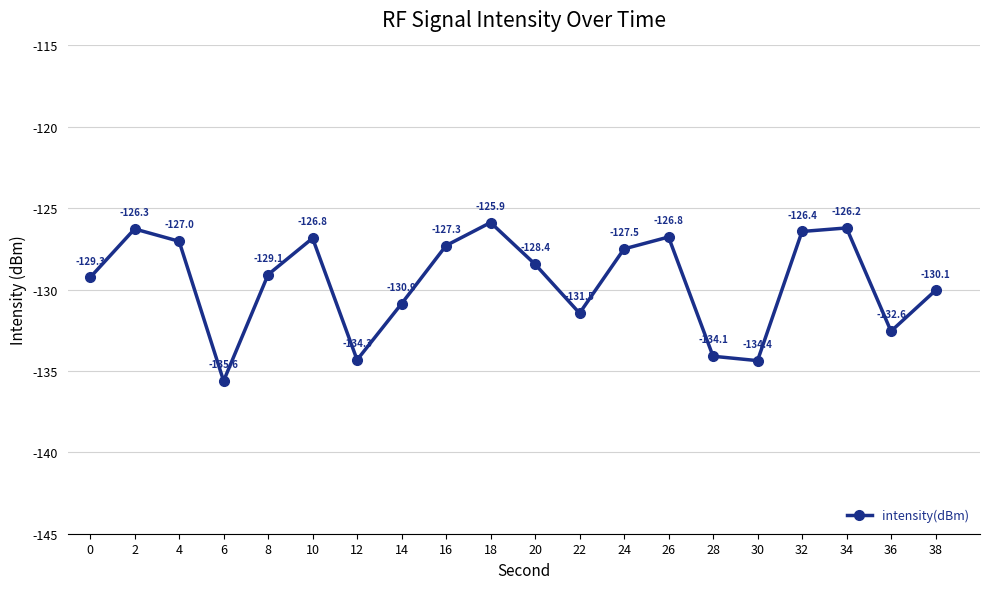

The chart shows a value of -67.7 at 36. True or false?

False